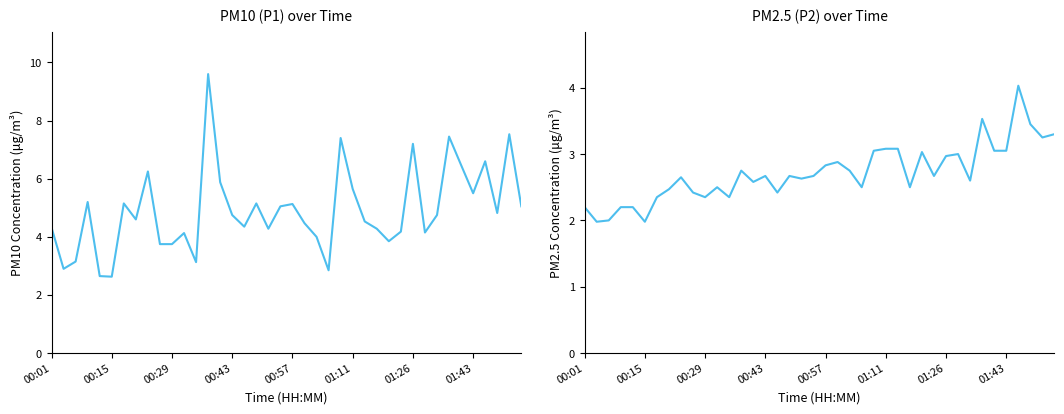

What position from the left is 34?

35